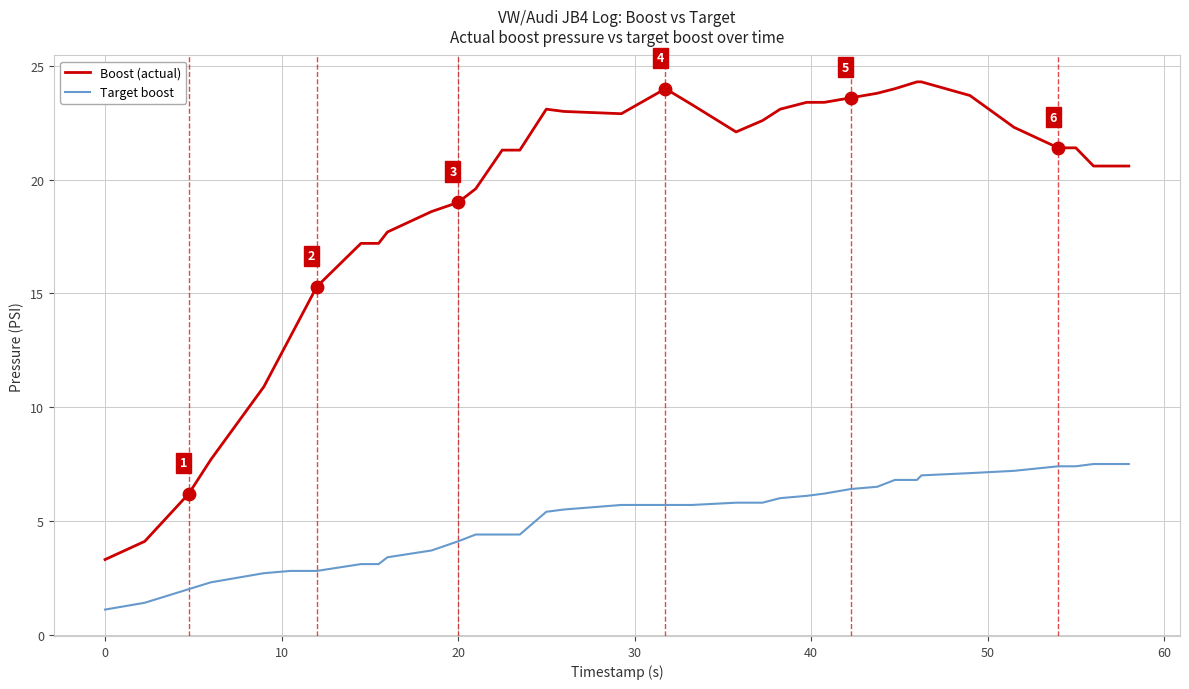

What are all the series names shown in the legend?

Boost (actual), Target boost